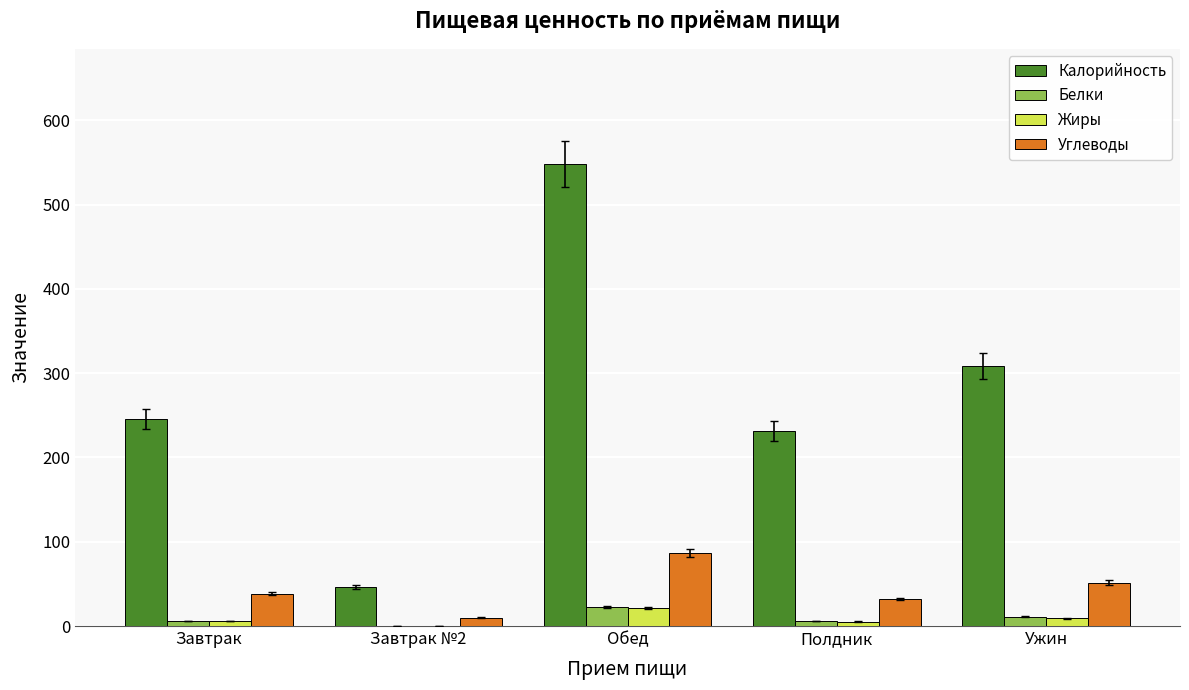

What is the spread (max minus min) of values at Полдник?

226.3